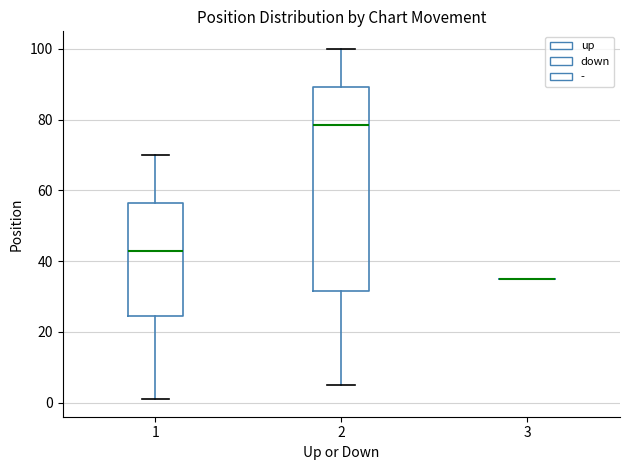

Where does the upper whisker of the box at x = 2 end on the y-axis? The values are not printed on the chart, so give them approximately, as read against the axis.

100